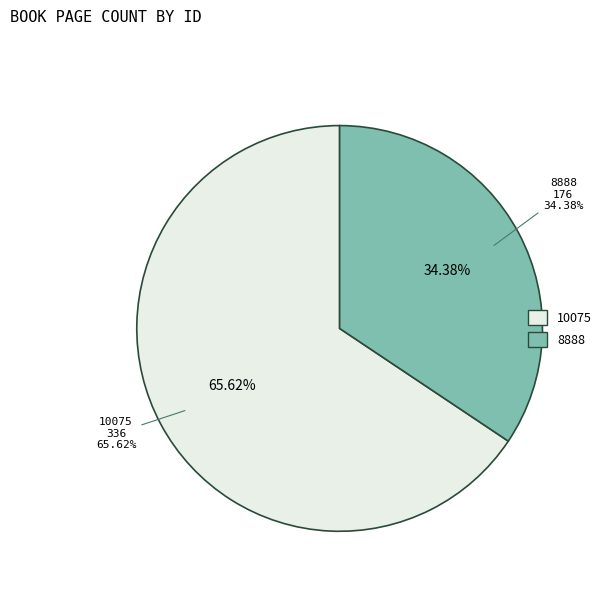

What is the change in value from 10075 to 8888?

-160